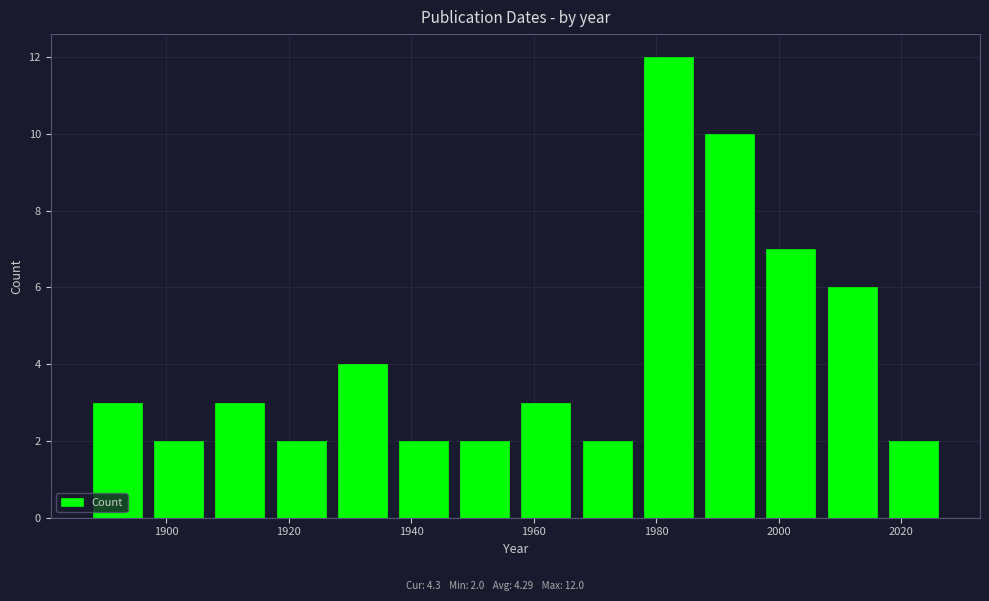

Over which range of the x-axis is the bar tallest?

1977 to 1987